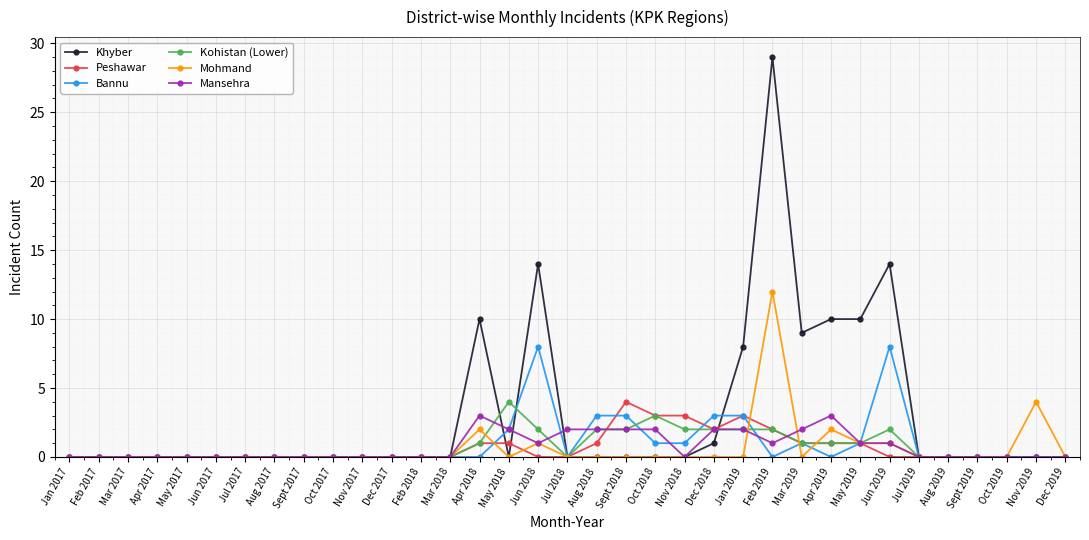

What is the sum of all Mohmand values?

23